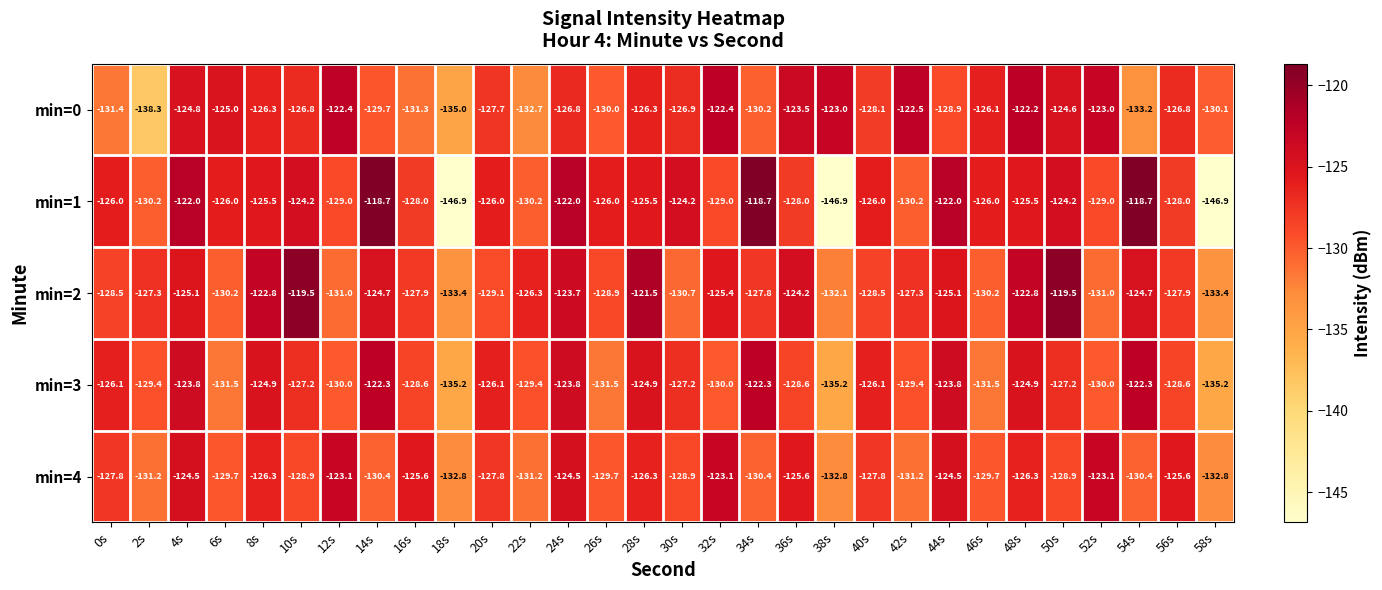

What is the smallest value displayed?

-146.9